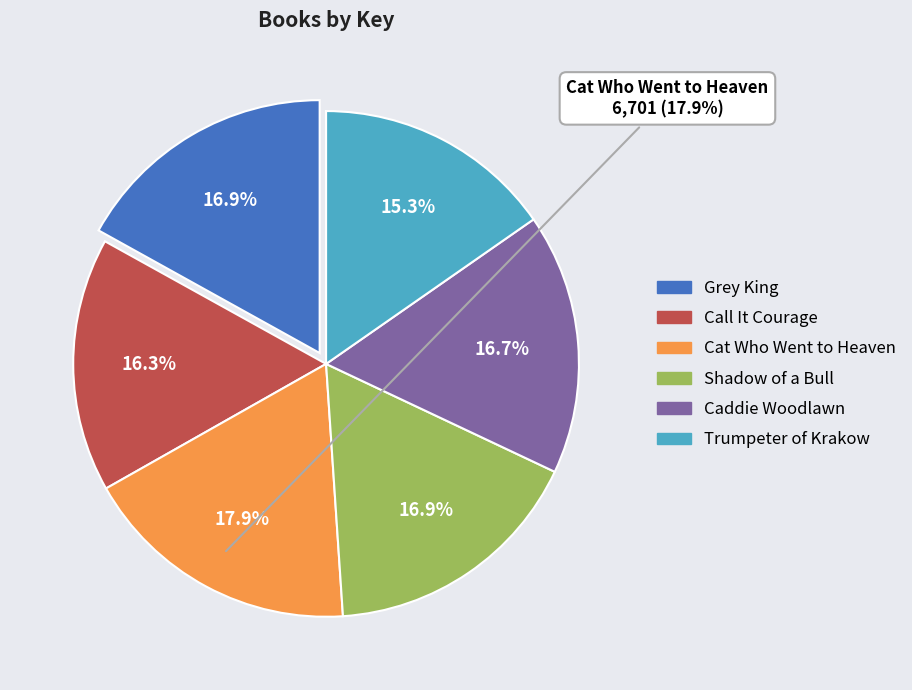

What percentage is the Cat Who Went to Heaven slice, to the nearest percent?

18%